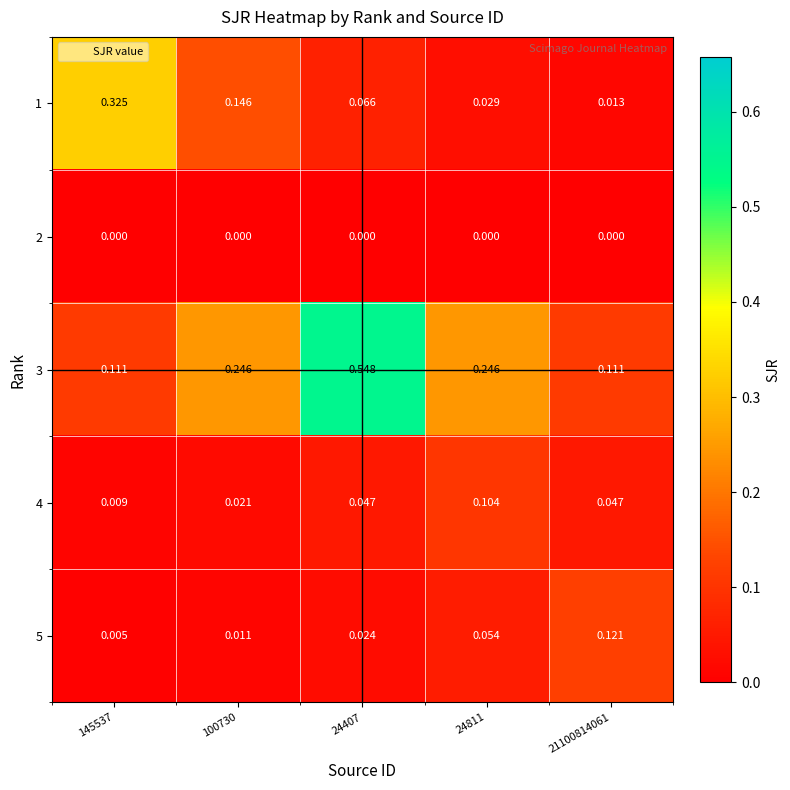

Is the value of 5 at 24407 greater than the value of 2 at 24811?

Yes